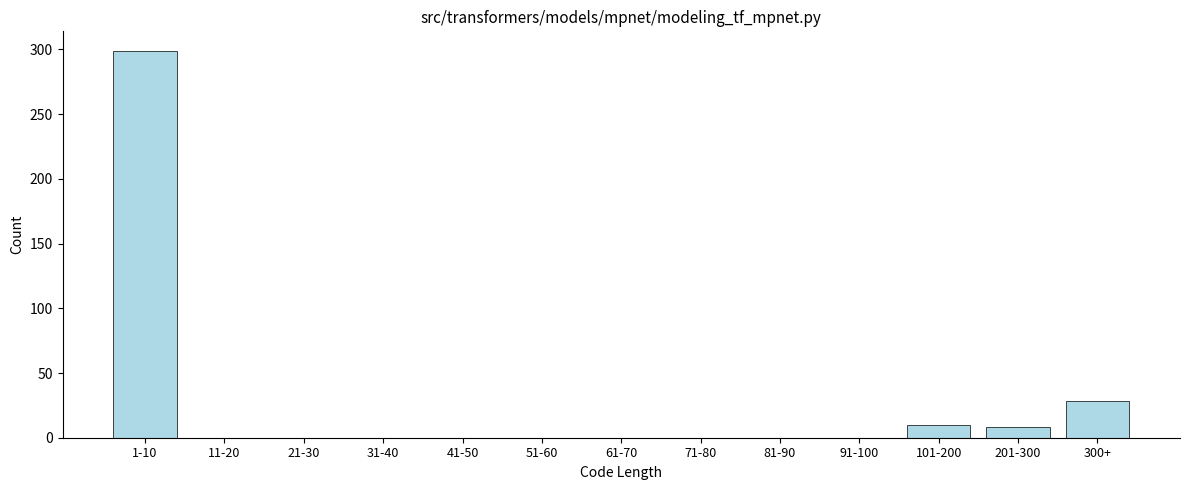

Reading left to right, what are all the values shown in this chart?

1-10=299	11-20=0	21-30=0	31-40=0	41-50=0	51-60=0	61-70=0	71-80=0	81-90=0	91-100=0	101-200=10	201-300=8	300+=28